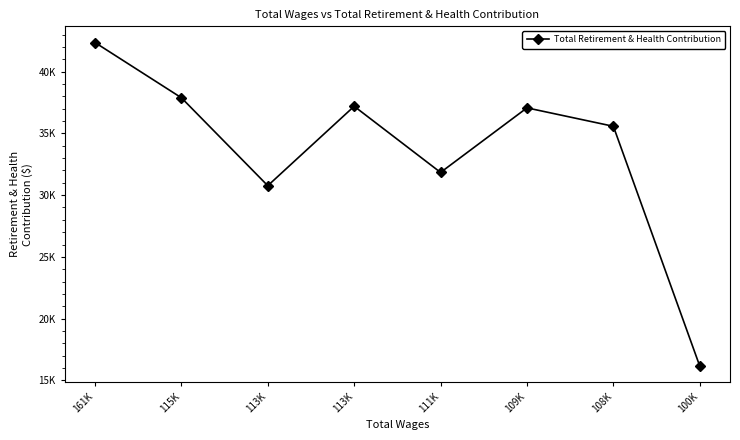

Does the chart have visible grid lines?

No